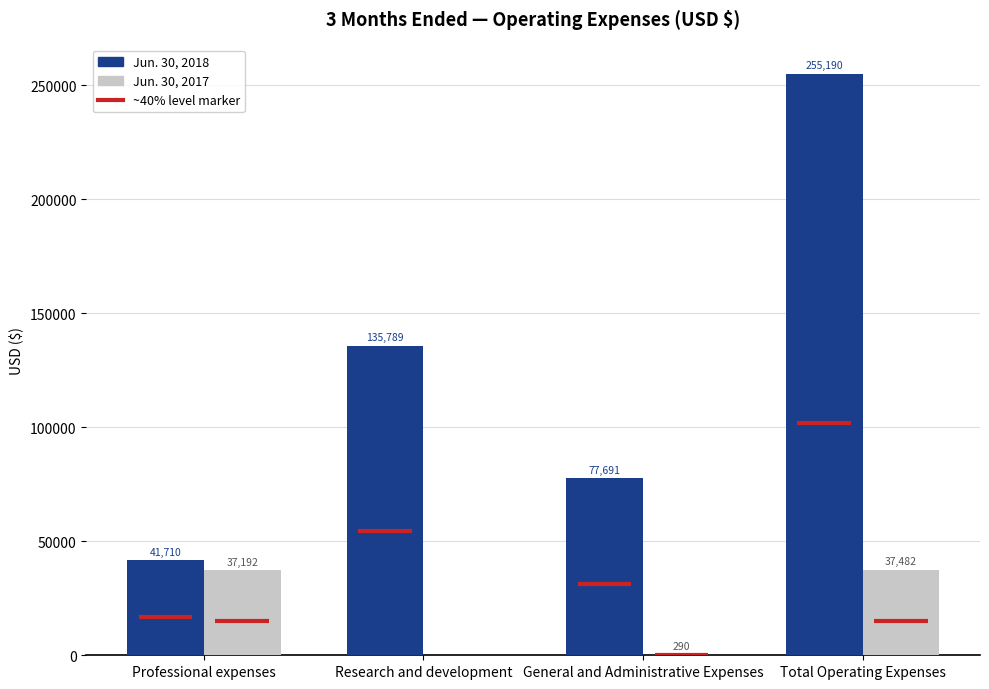

What is the total value across all series at Professional expenses?

78902